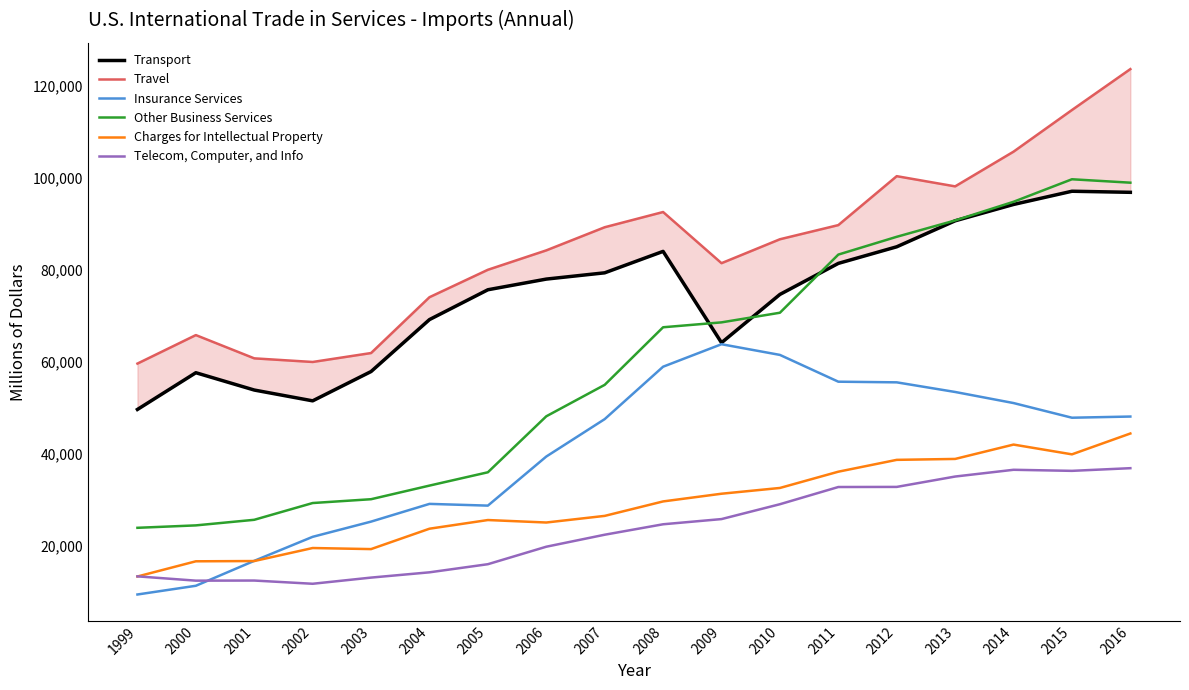

What is the approximate value of Other Business Services at 2011, to the nearest 100?

83300